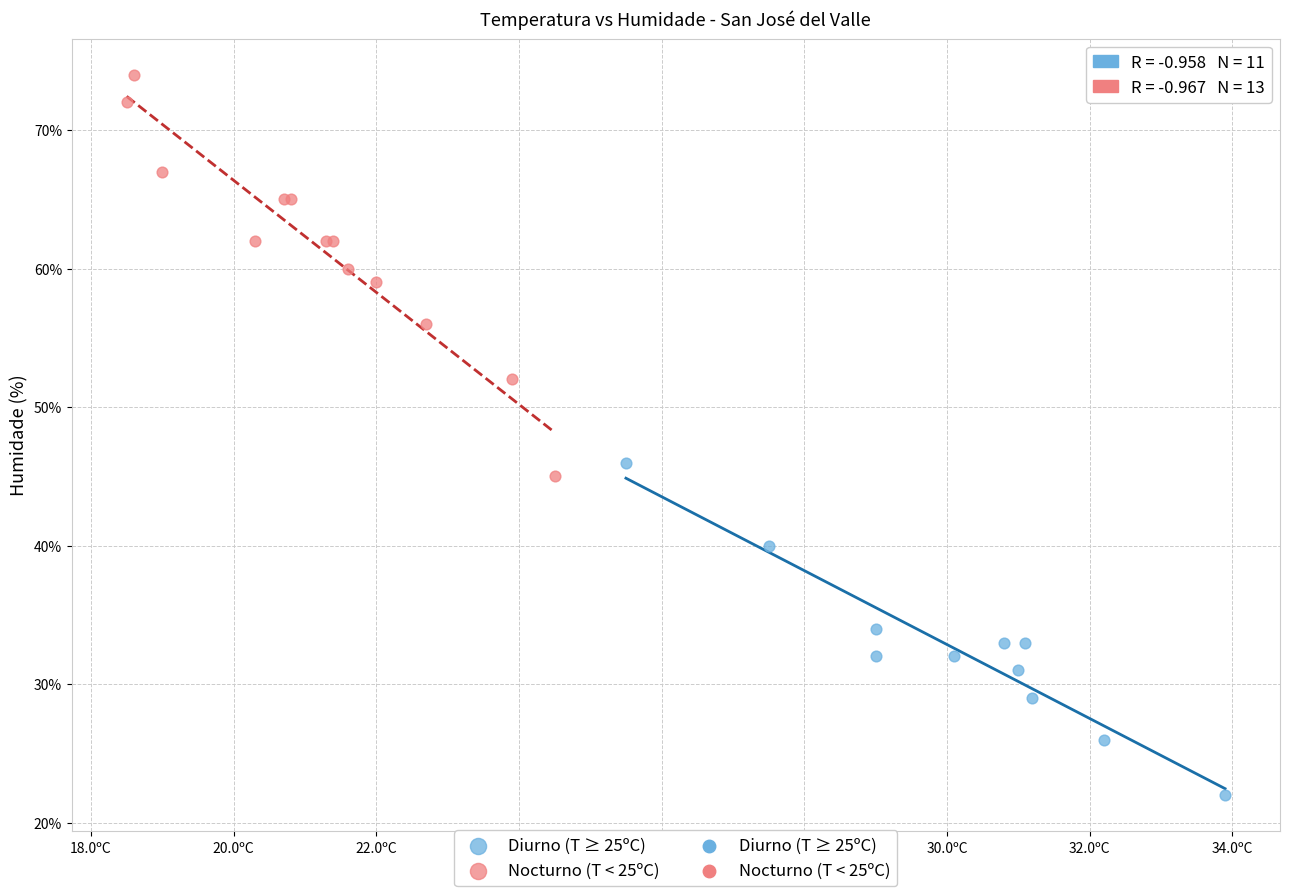

Which series has the largest Y range (max minus min)?

Nocturno (T < 25ºC)